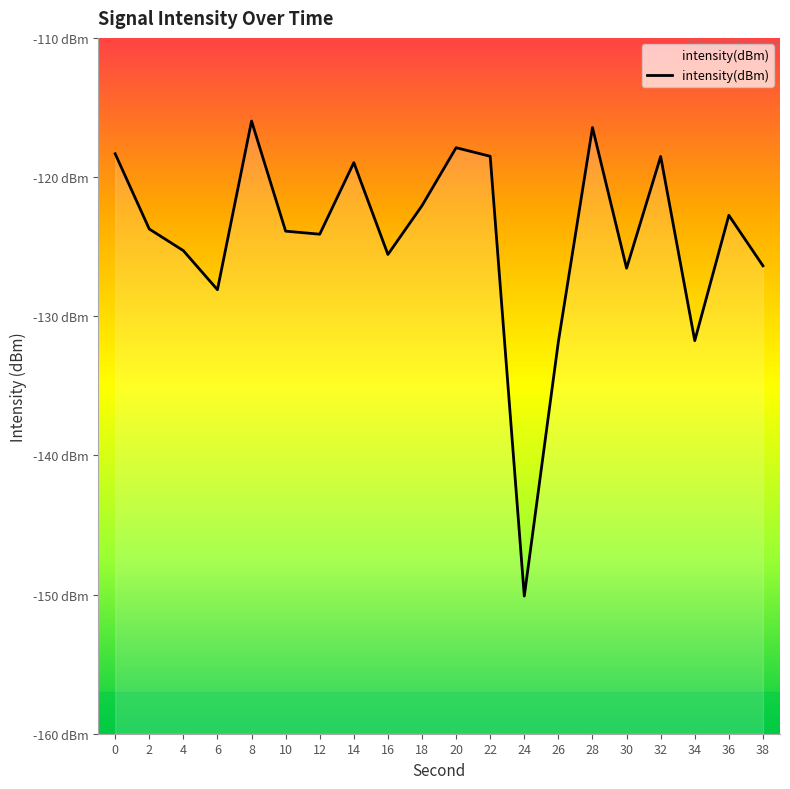

List the labels in order of value, largest first.

8, 28, 20, 0, 22, 32, 14, 18, 36, 2, 10, 12, 4, 16, 38, 30, 6, 34, 26, 24